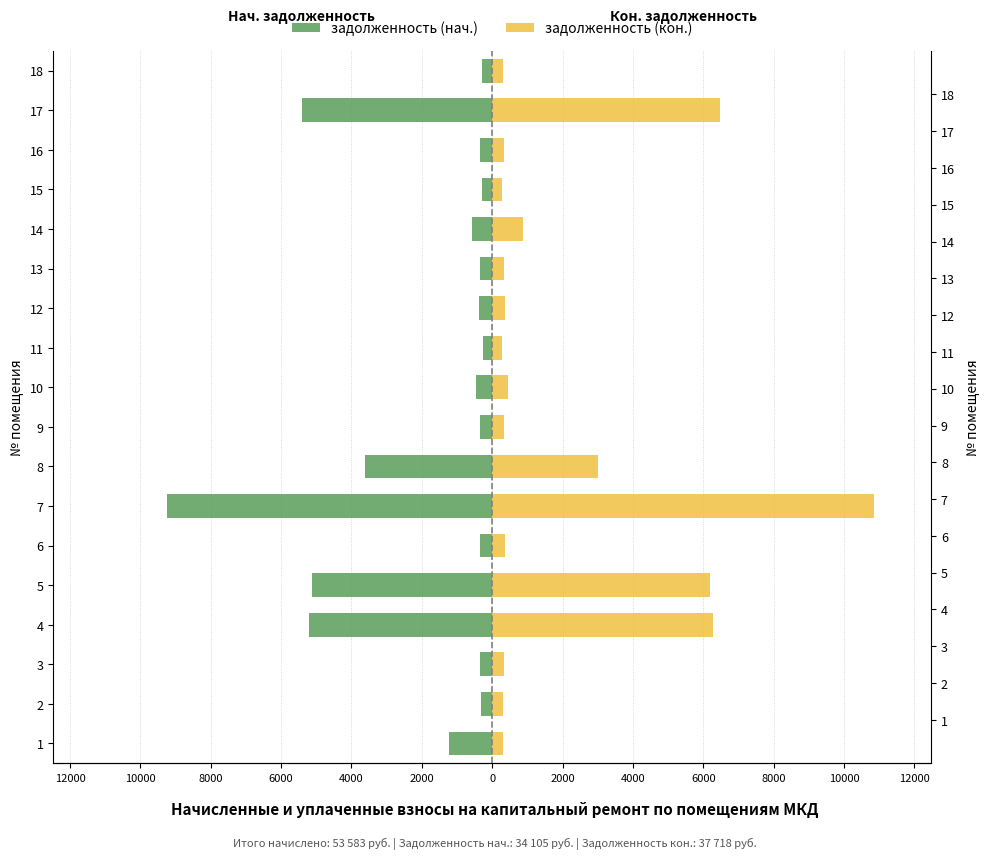

True or false: задолженность (кон.) has a value of 170.4 at 9.

False